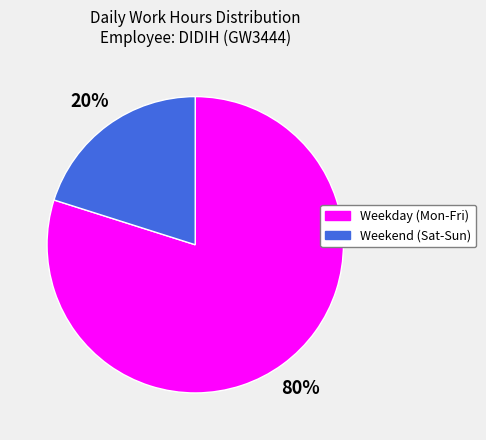

To the nearest percent, what is the average slice percentage?

50%